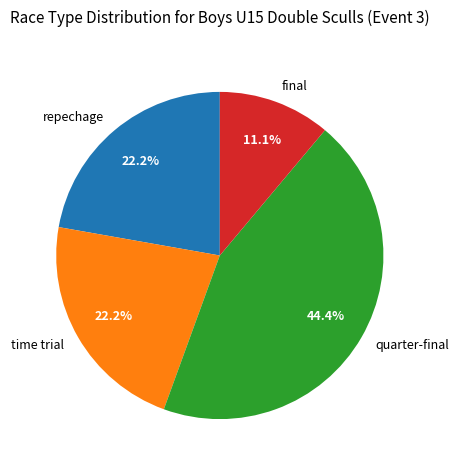

What is the smallest slice in the pie chart?

final